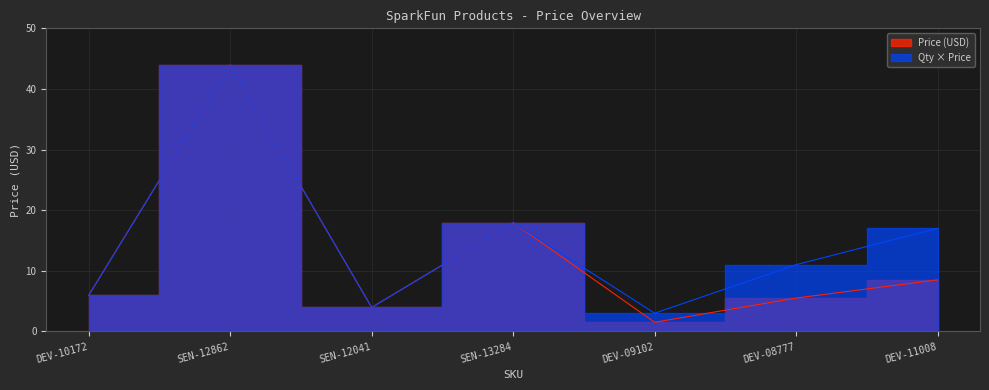

What is the highest value of the Price (USD) series?

44.0